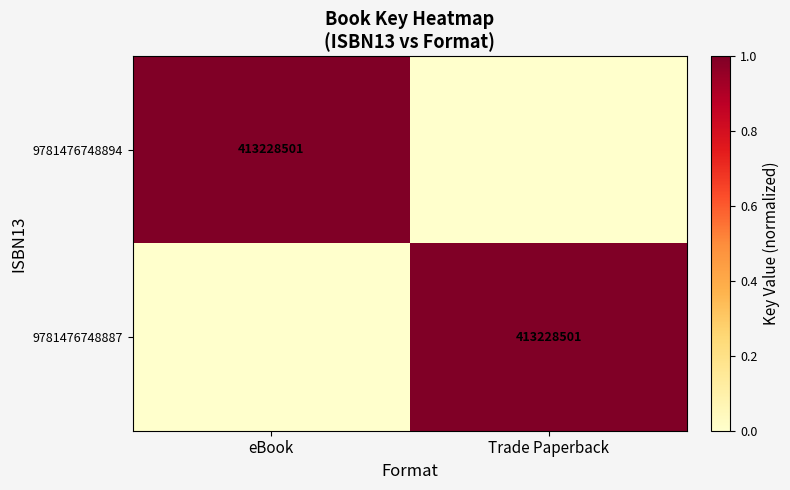

What is the total value across all series at Trade Paperback?

1